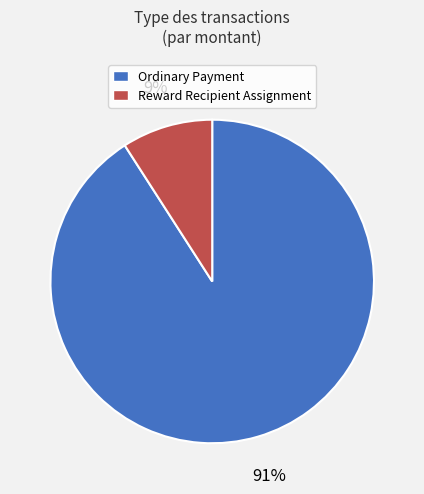

Which slice is the largest?

Ordinary Payment